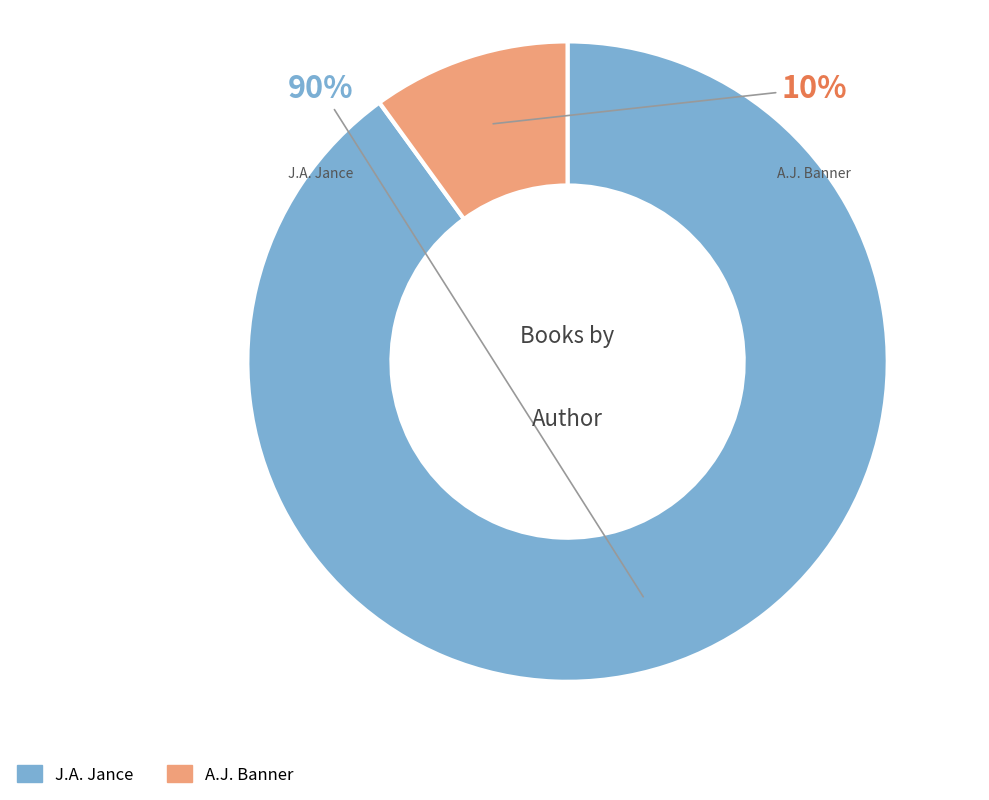

Is the sum of J.A. Jance and A.J. Banner greater than half?

Yes